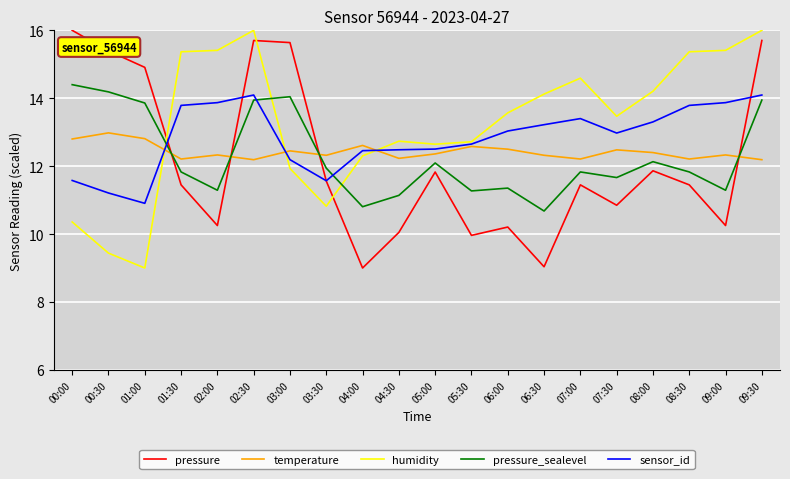

Count the number of categories in the chart.

20